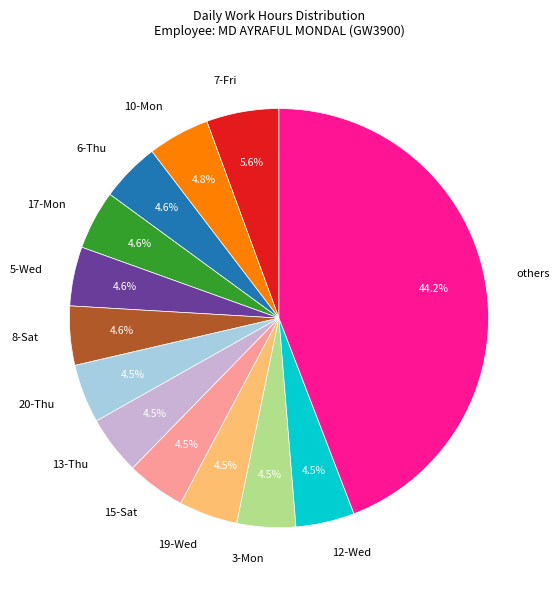

How many segments does this pie chart have?

13